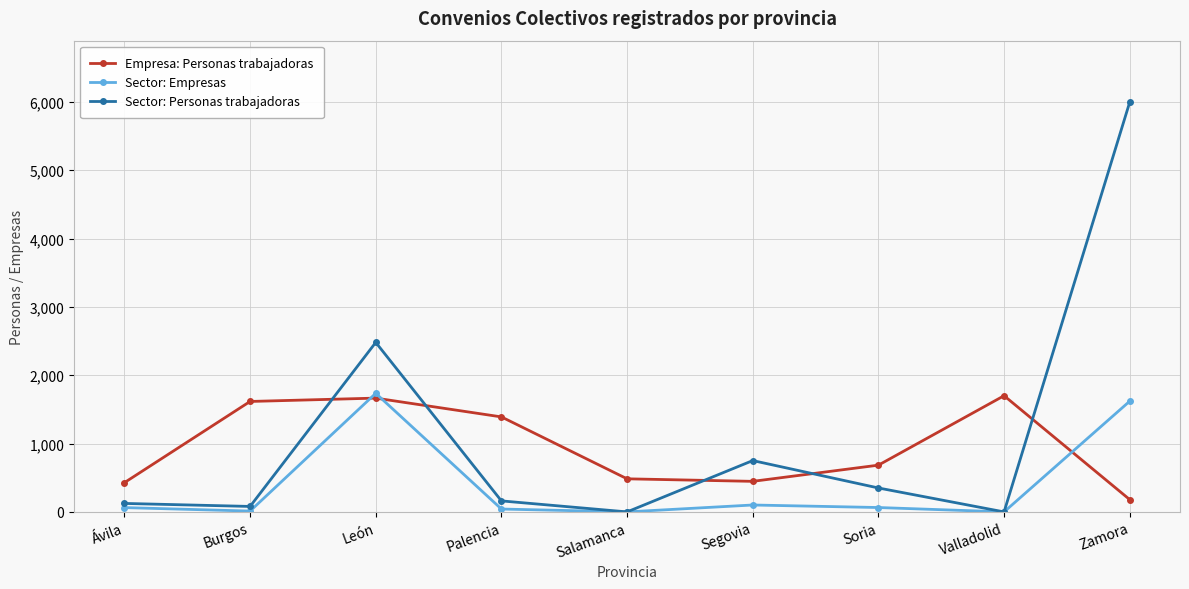

How many values in the Empresa: Personas trabajadoras series are below 684?

4